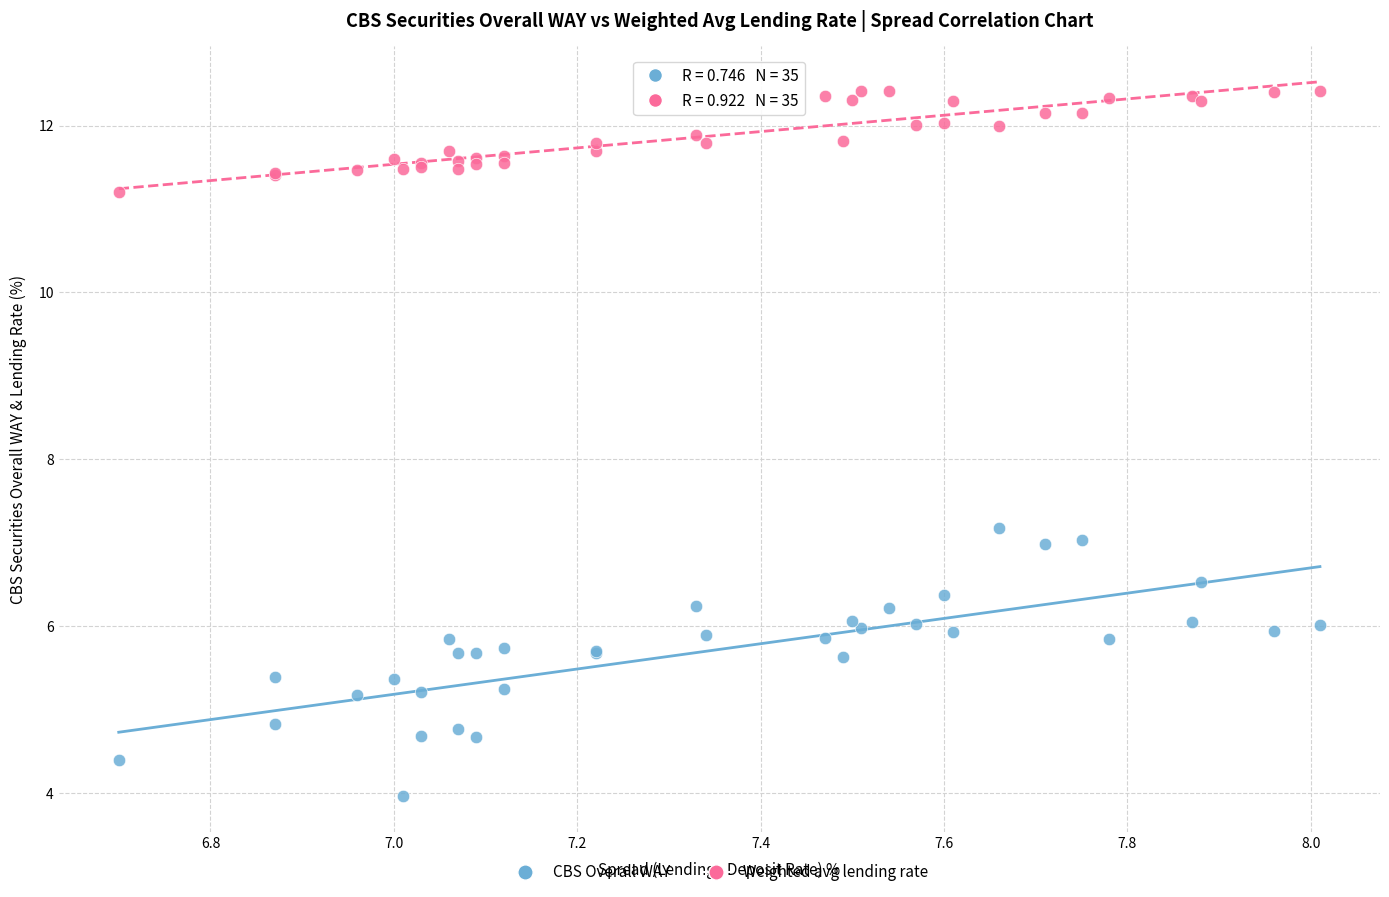

Across all series, what Y value is closest to 8?

7.2